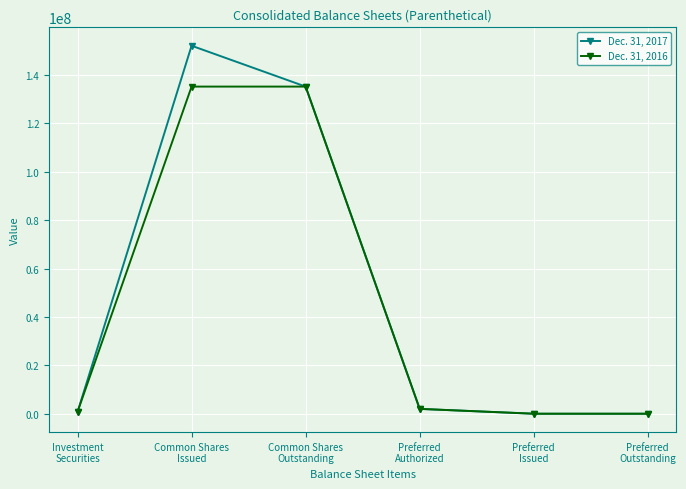

Which series has the largest range (max minus min)?

Dec. 31, 2017